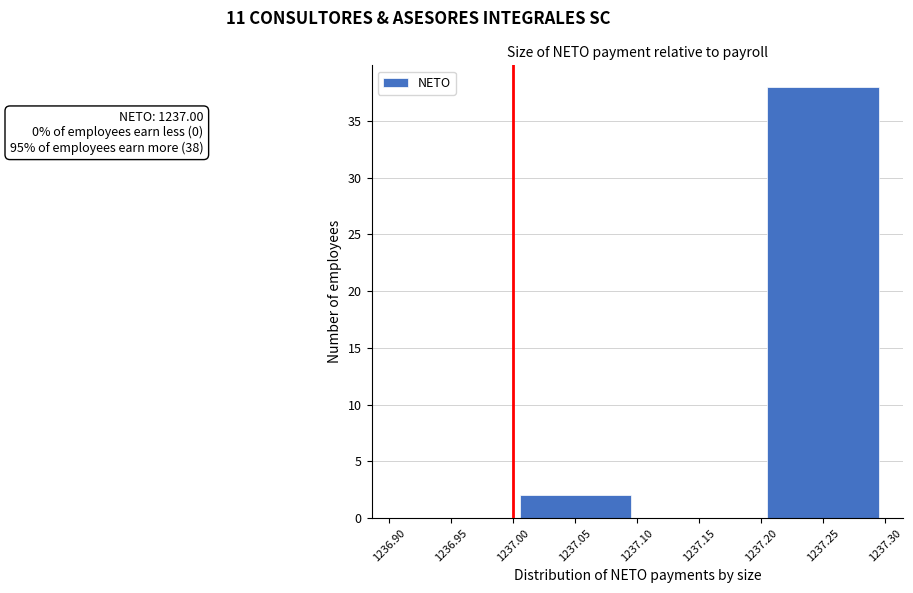

Over which range of the x-axis is the bar tallest?

1237.20 to 1237.30